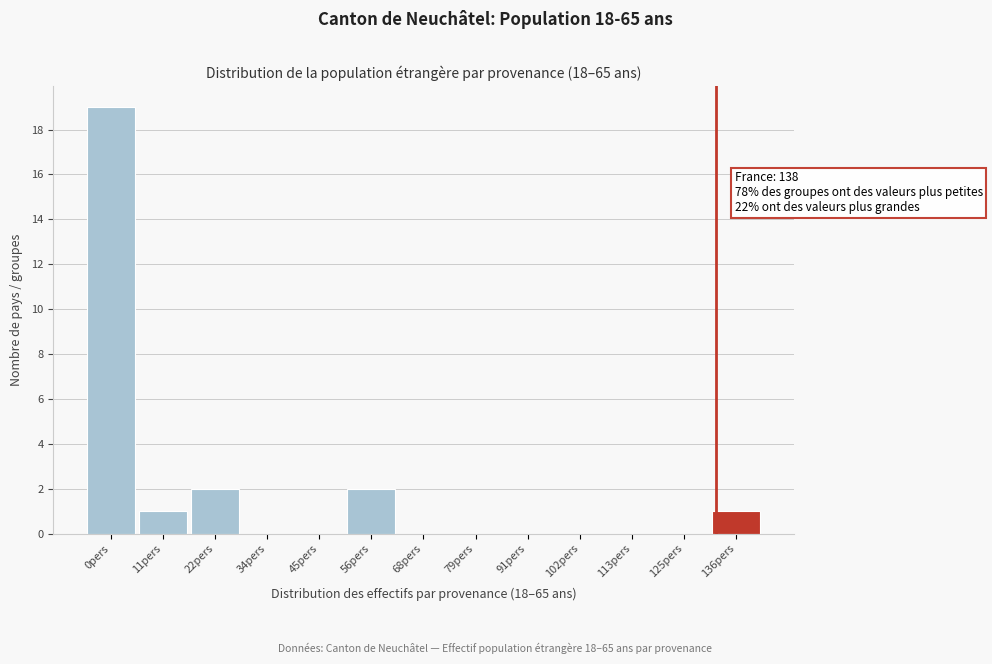

Reading right to left, what are all the values shown in this chart?

136pers=1	125pers=0	113pers=0	102pers=0	91pers=0	79pers=0	68pers=0	56pers=2	45pers=0	34pers=0	22pers=2	11pers=1	0pers=19